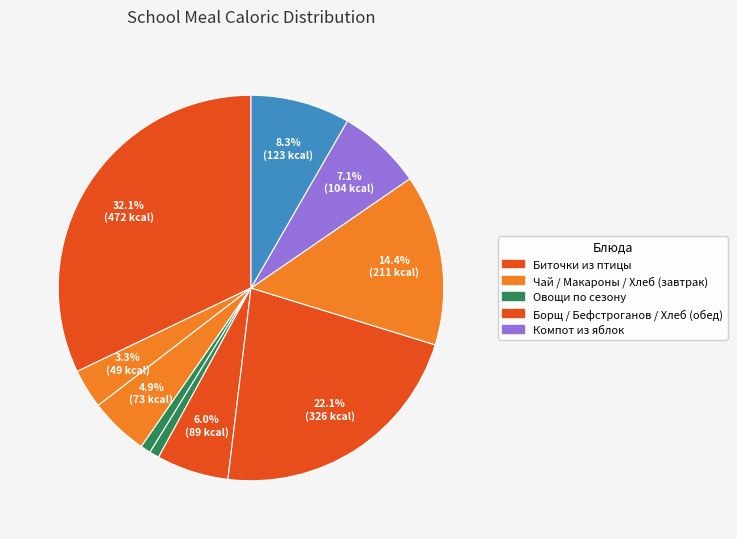

Which category has the smallest portion of the pie?

Овощи по сезону (Обед)